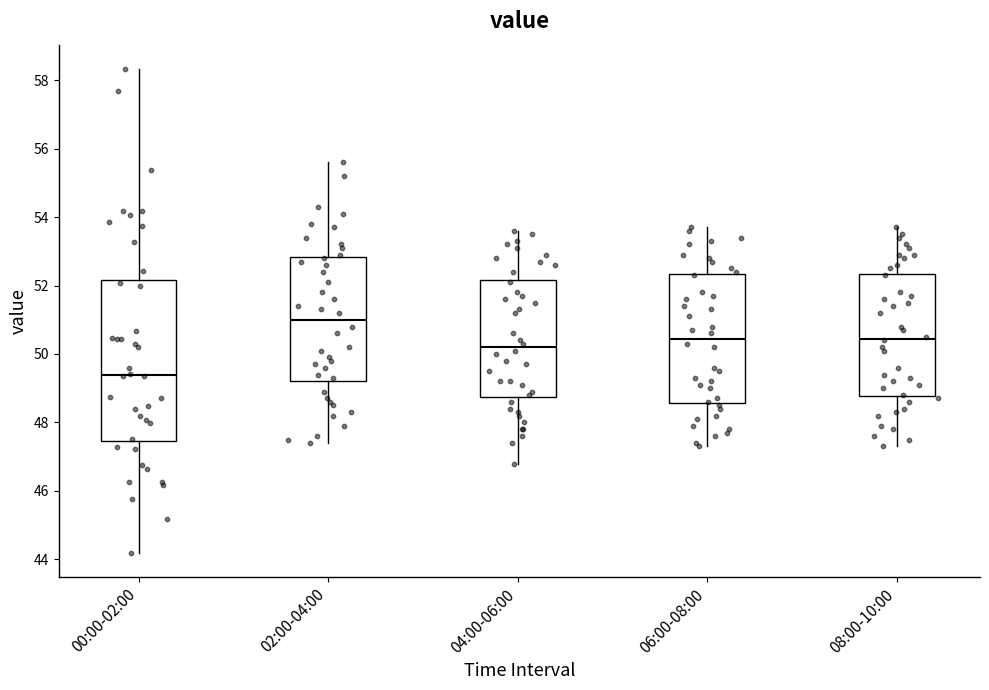

Which box is the tallest, from its lower edge to its upper edge?

00:00-02:00